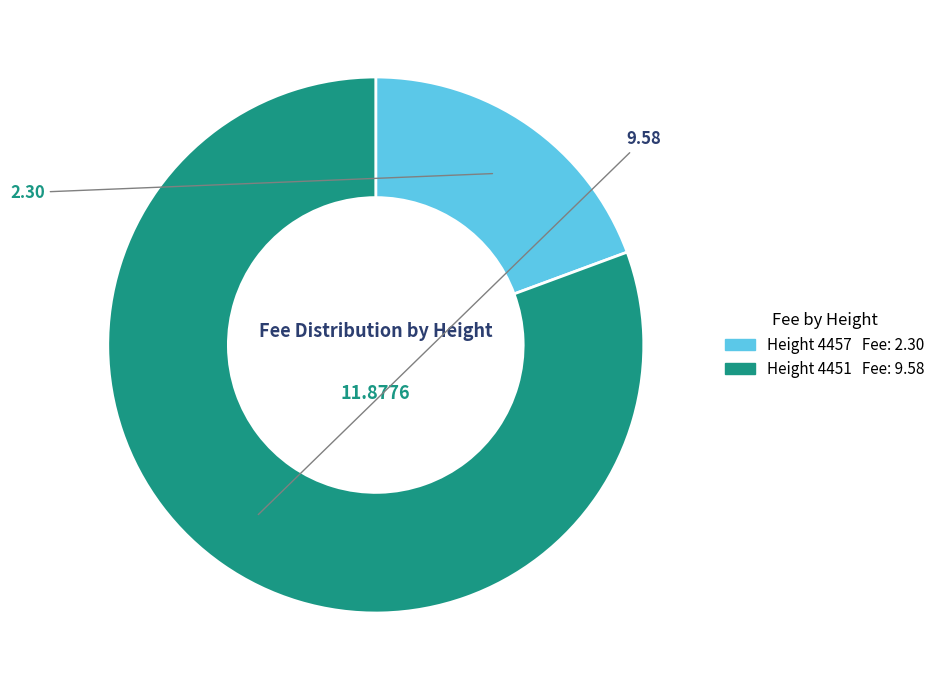

Do Height 4457 Fee: 2.30 and Height 4451 Fee: 9.58 together represent more than half of the pie?

Yes